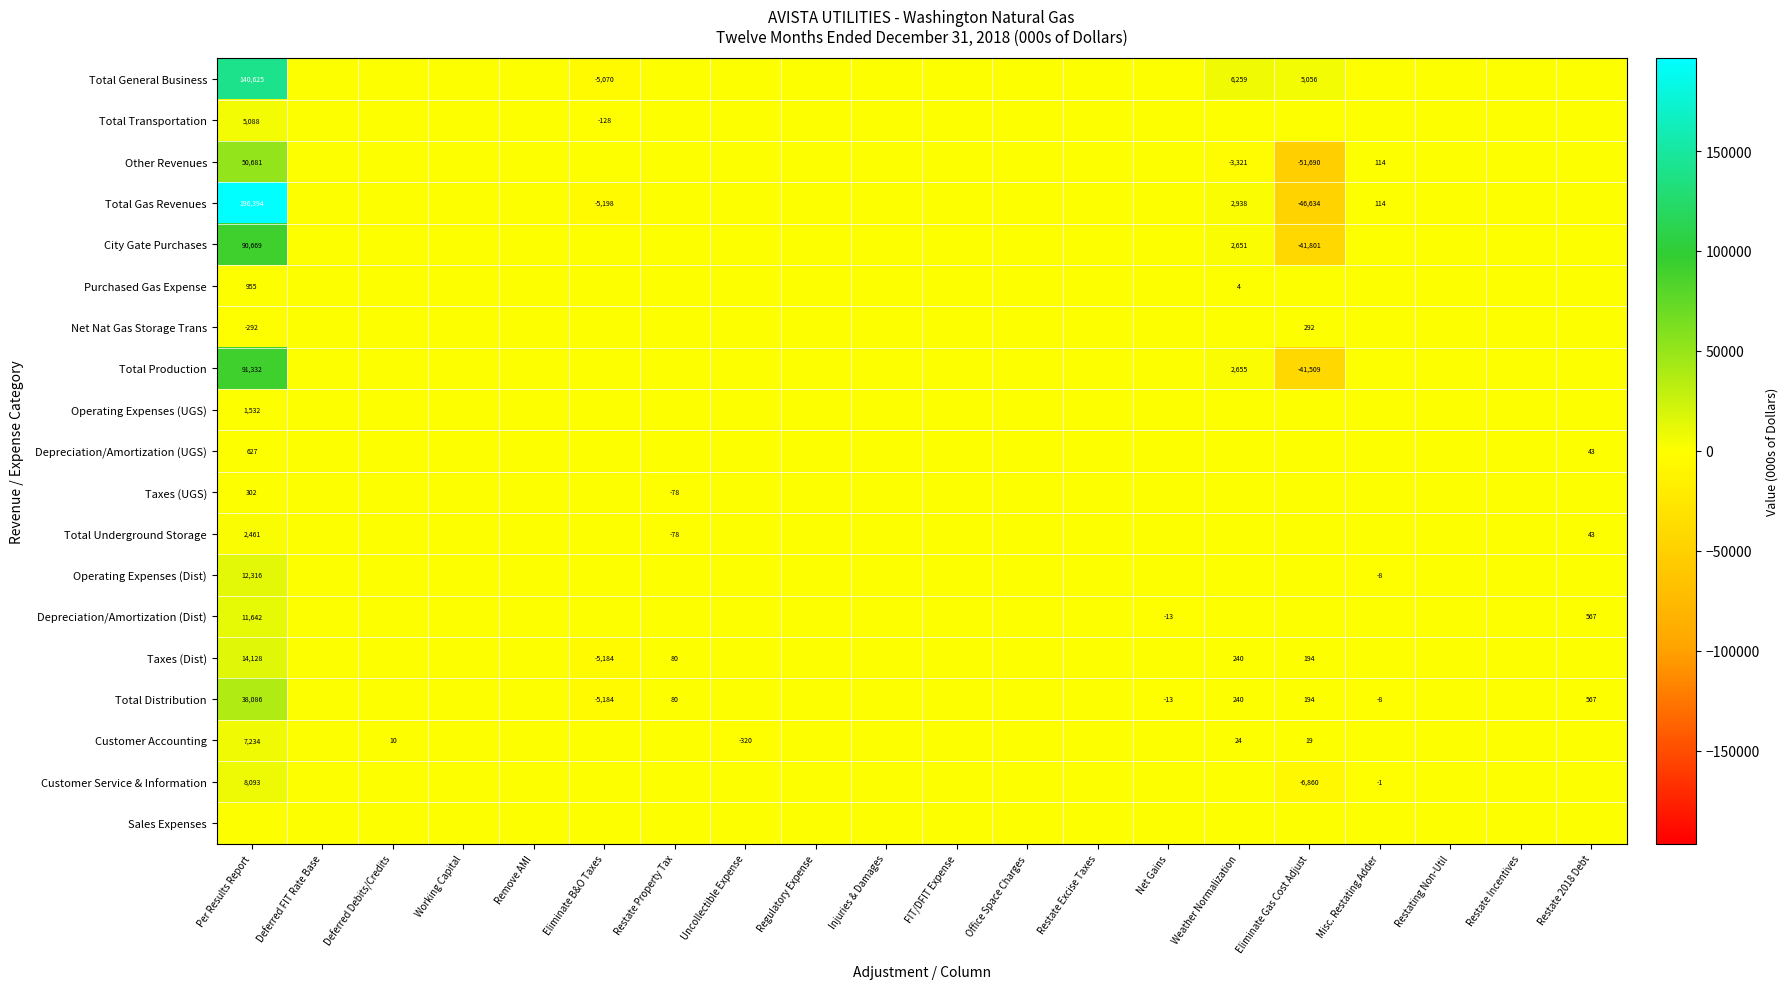

The value of Customer Accounting at Eliminate Gas Cost Adjust is 19. True or false?

True